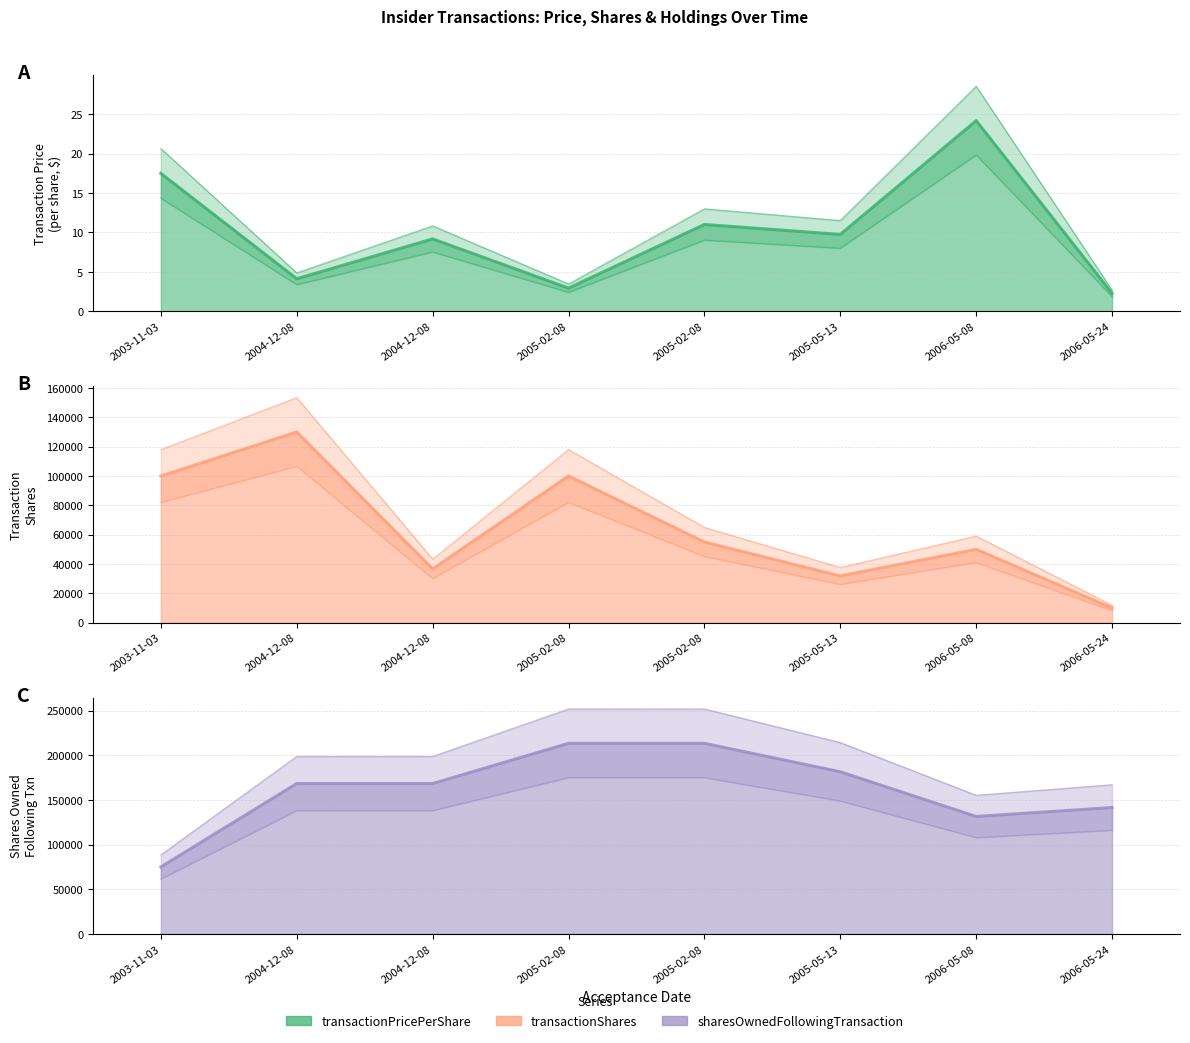

What is the difference between the maximum and minimum values in the transactionPricePerShare series?

21.9